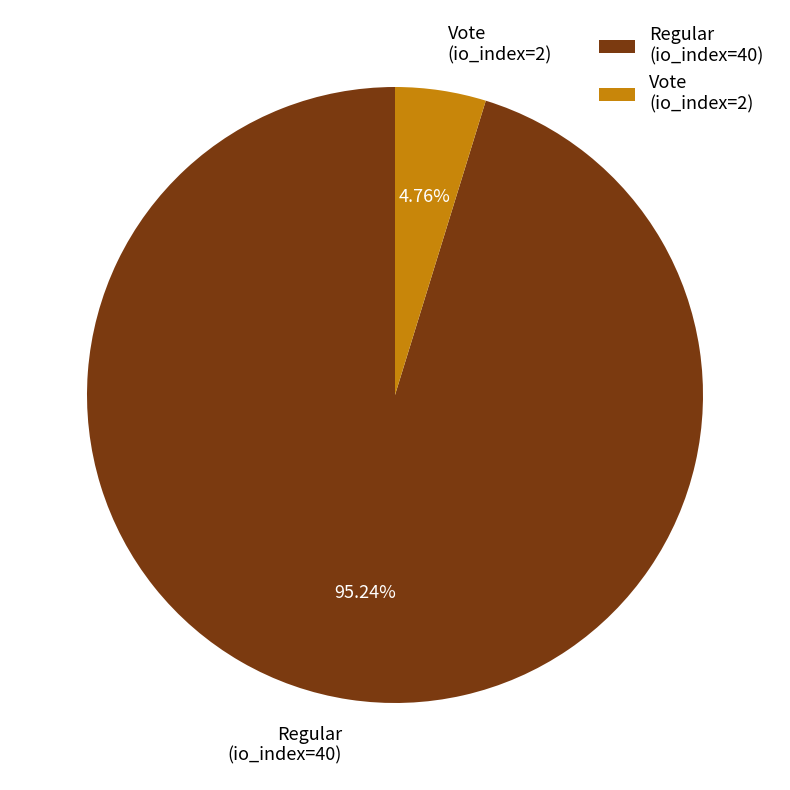

Rank the categories by value from highest to lowest.

Regular (io_index=40), Vote (io_index=2)